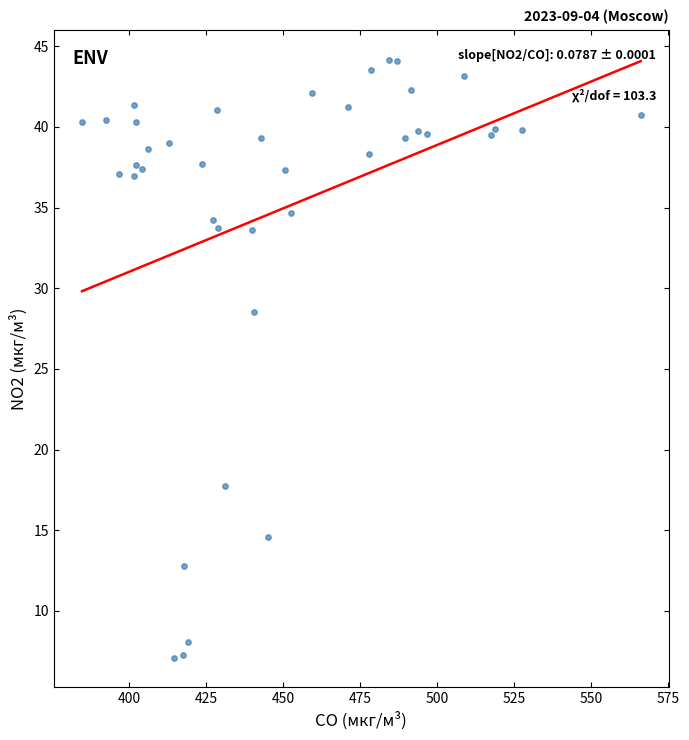

What Y value in the scatter plot is closest to 25?

28.6